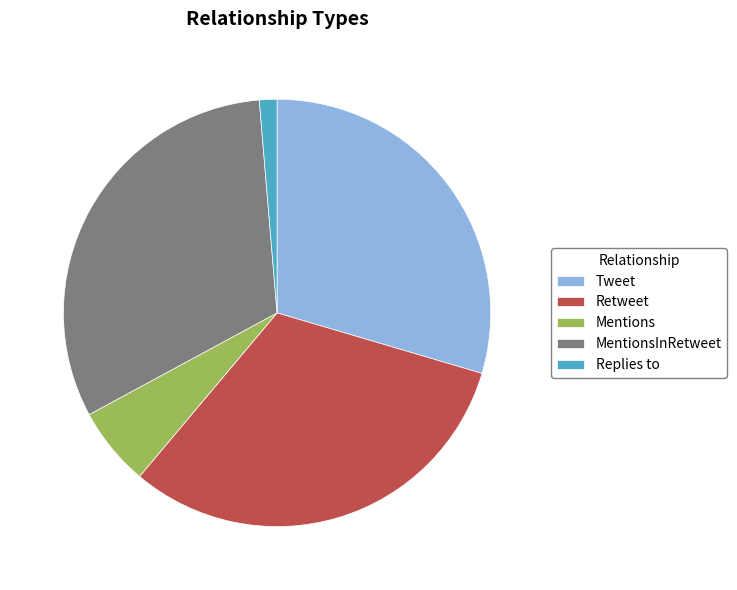

Which has a higher value, Mentions or Replies to?

Mentions